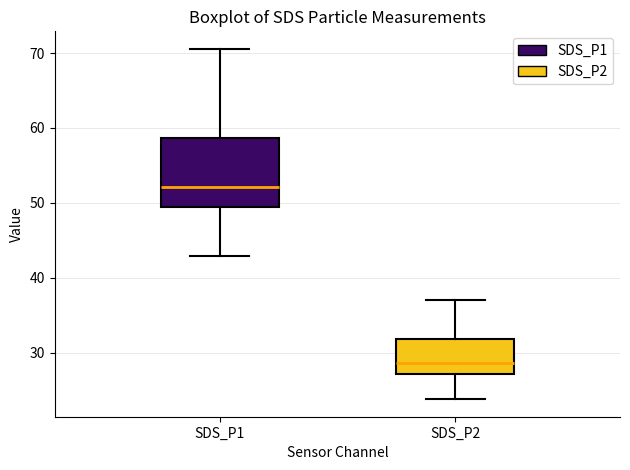

Comparing the boxes themselves (not the whiskers), which one is the tallest?

SDS_P1